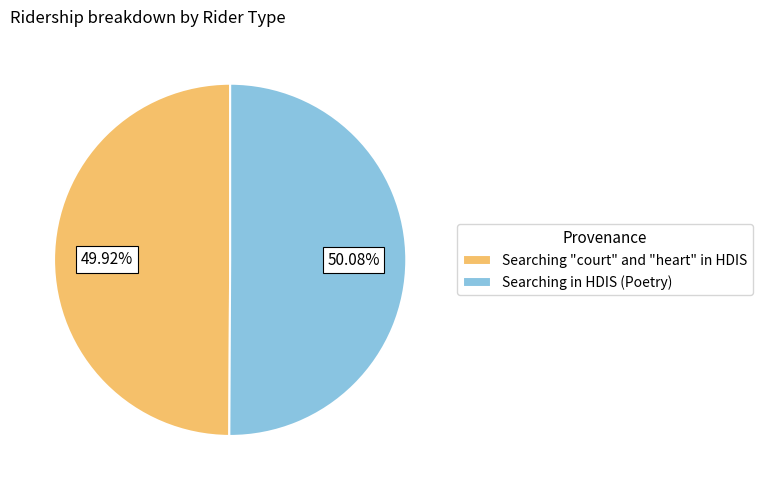

How many segments does this pie chart have?

2